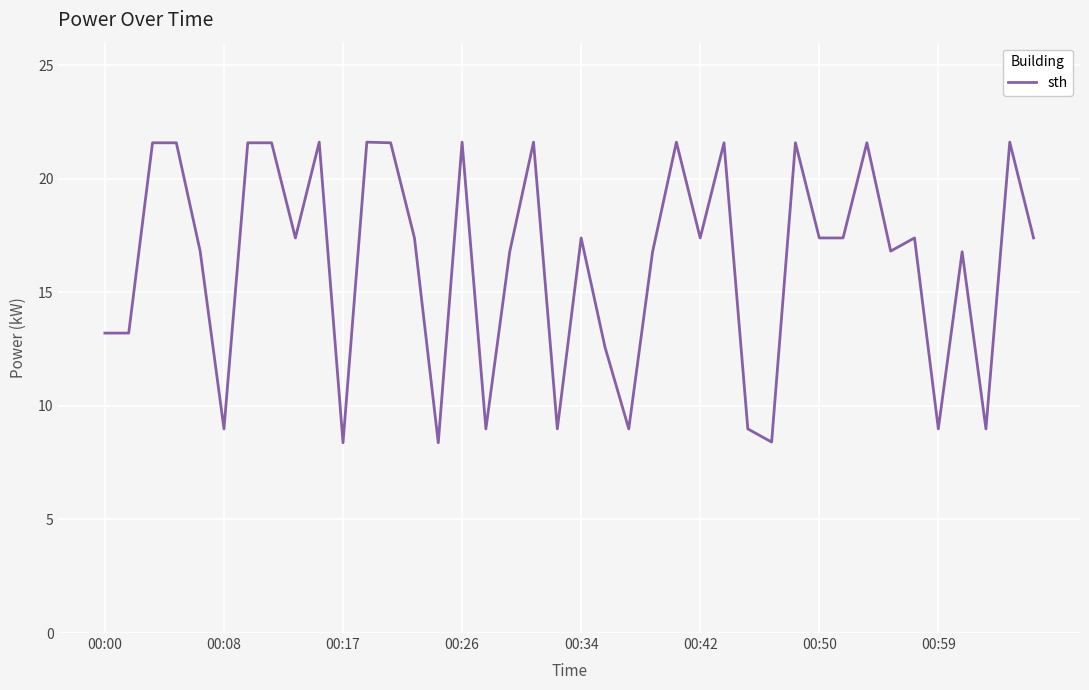

What is the difference between the maximum and minimum values?

13.2